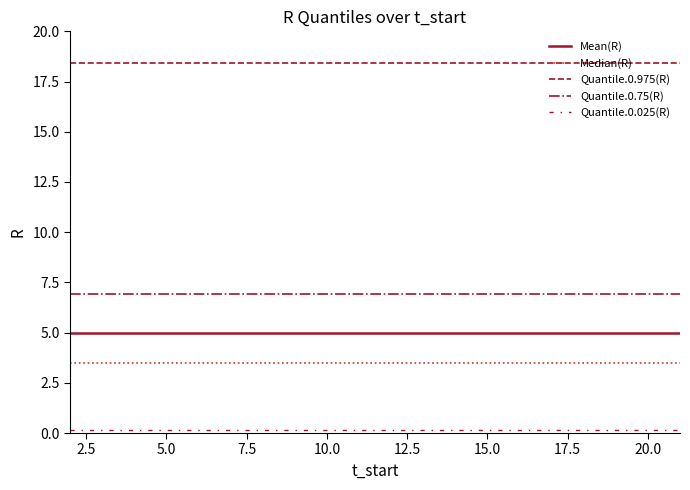

Count the number of data series in this chart.

5